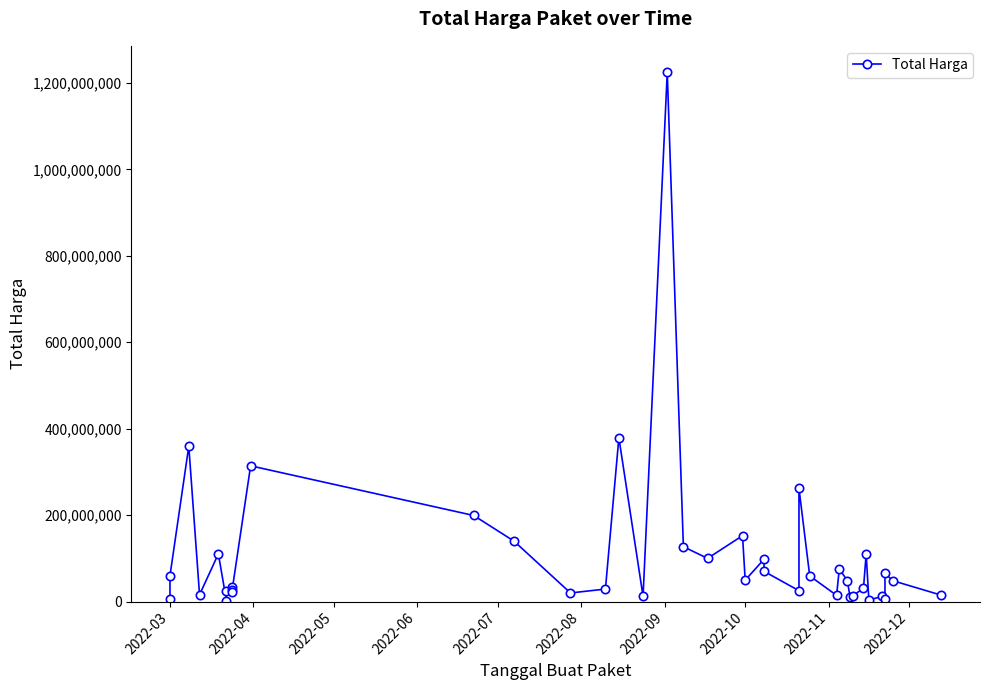

What is the value of the 26th point from the left?

262118150